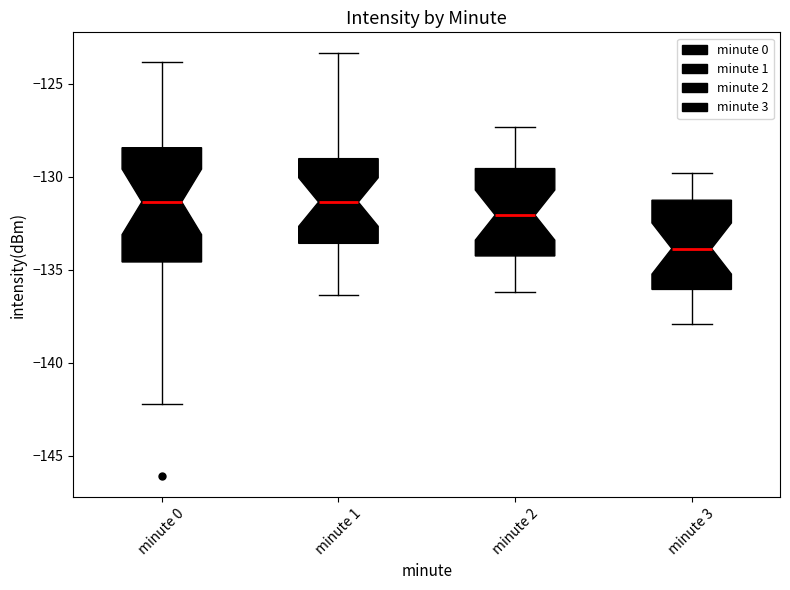

Reading left to right, read every box against the y-axis: the position of its median line, the range the box covers, and the ends of its whiskers. The values are not printed on the chart, so give them approximately, as read against the axis.

minute 0: median -131.5, box -134.5 to -128.5, whiskers -142.0 to -124.0
minute 1: median -131.5, box -133.5 to -129.0, whiskers -136.5 to -123.5
minute 2: median -132.0, box -134.0 to -129.5, whiskers -136.0 to -127.5
minute 3: median -134.0, box -136.0 to -131.0, whiskers -138.0 to -130.0